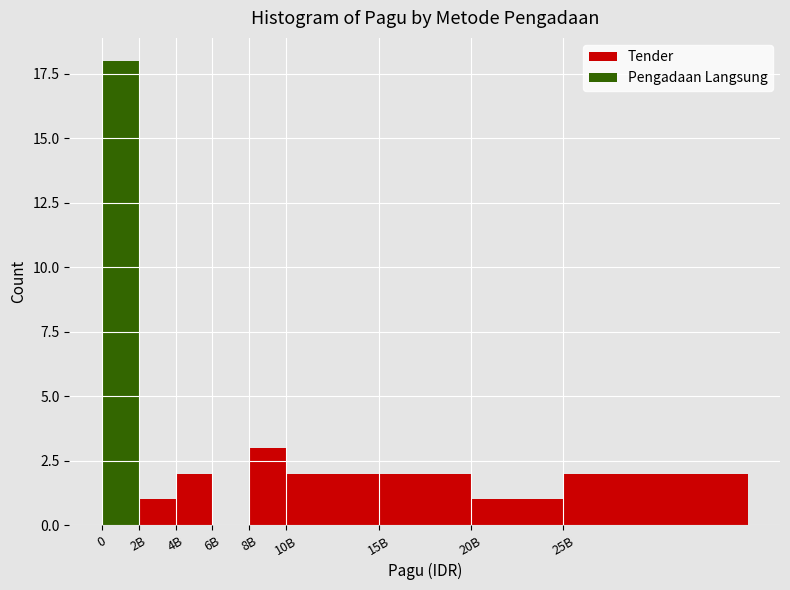

Reading left to right, what are the values for Tender?

0=0	2B=1	4B=2	6B=0	8B=3	10B=2	15B=2	20B=1	25B=2